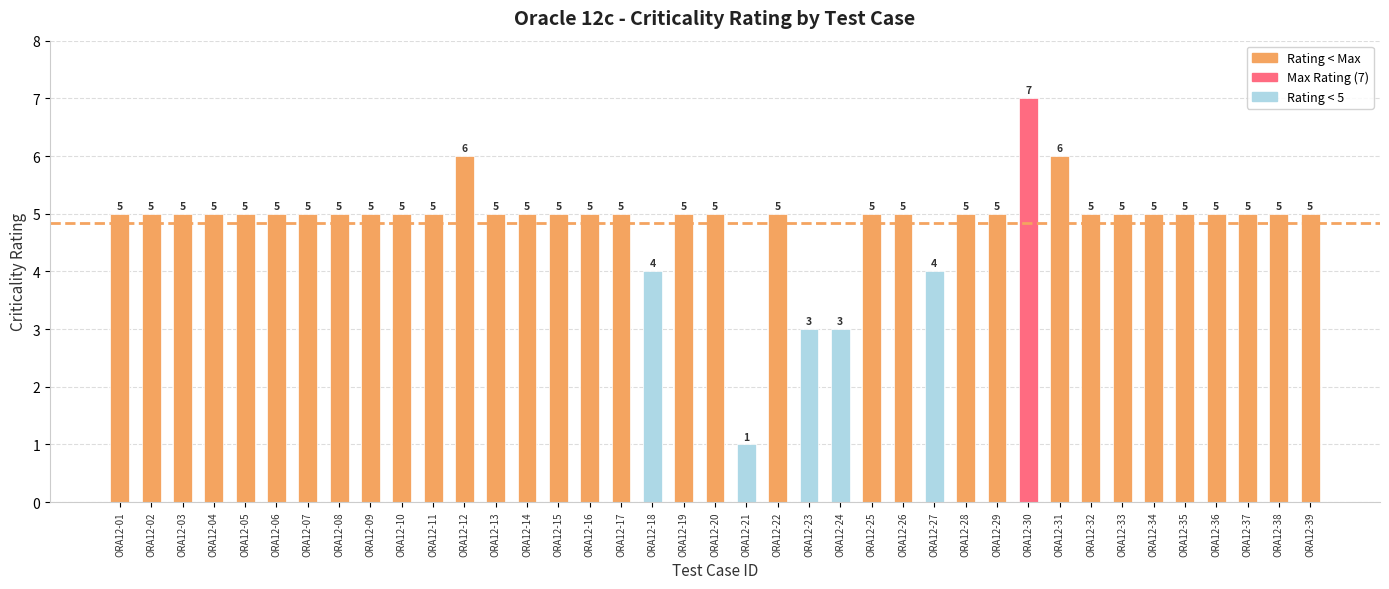

What is the approximate value at ORA12-08?

5